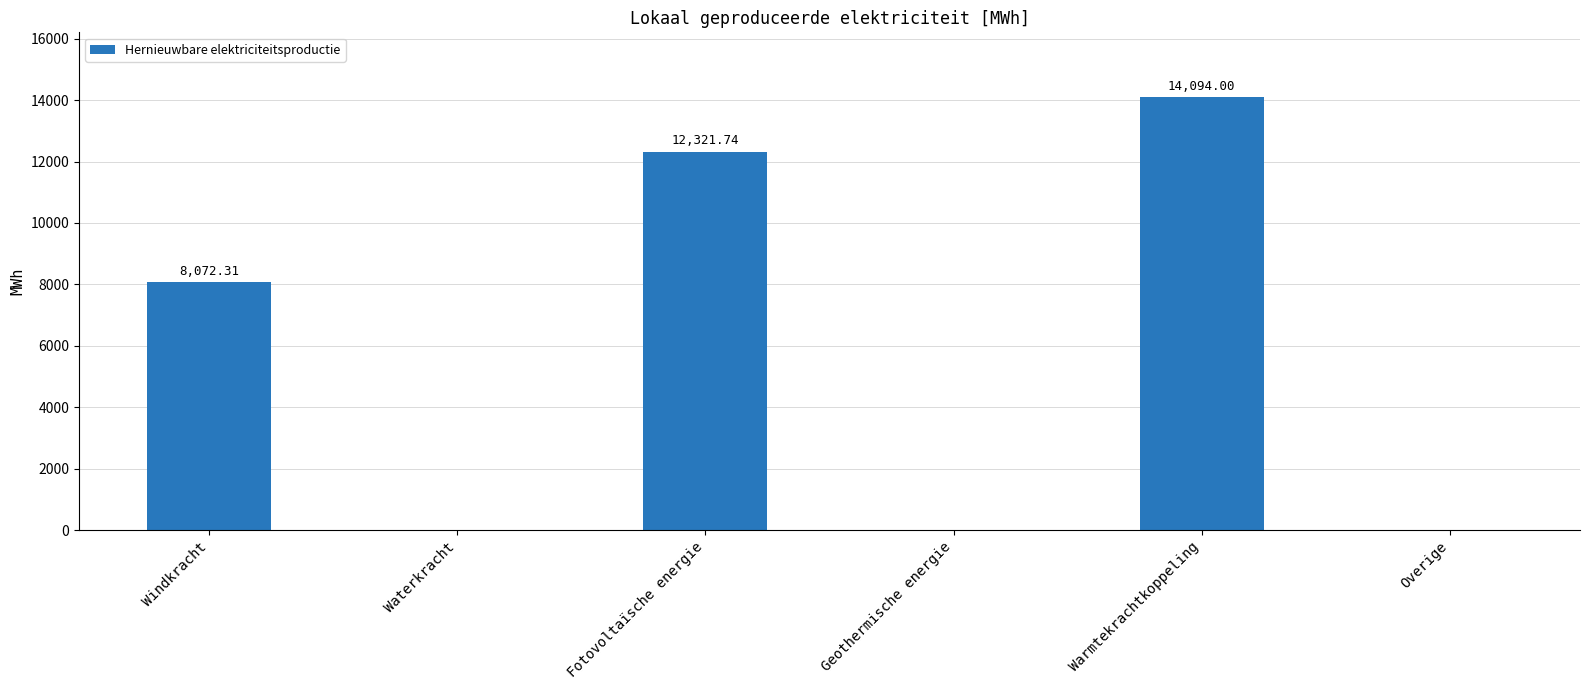

Is it true that the value at Overige is -5363.3?

False